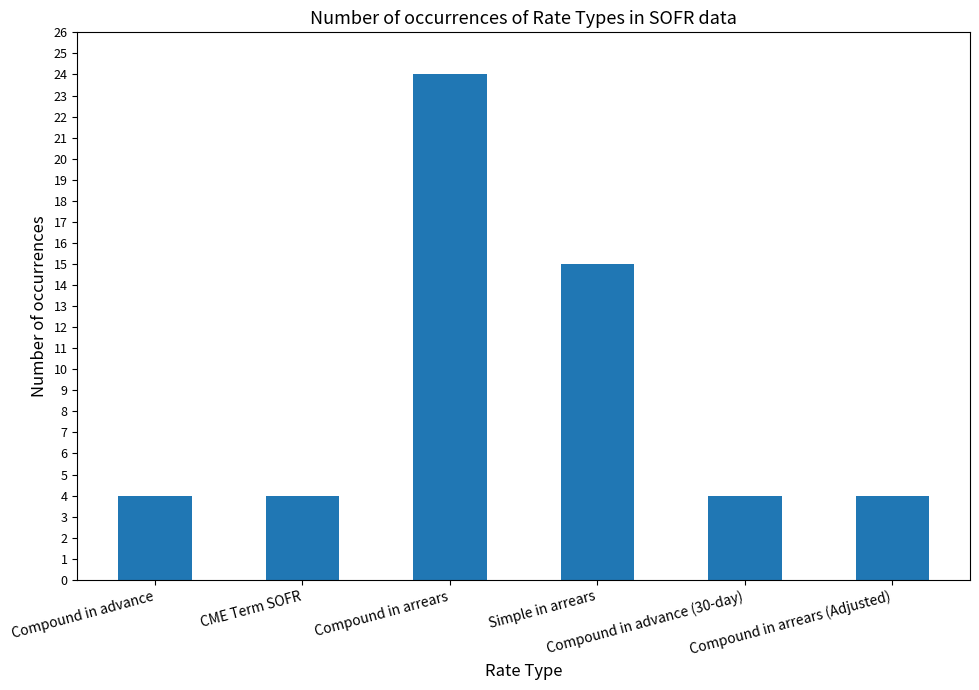

Reading left to right, what are all the values shown in this chart?

Compound in advance=4	CME Term SOFR=4	Compound in arrears=24	Simple in arrears=15	Compound in advance (30-day)=4	Compound in arrears (Adjusted)=4